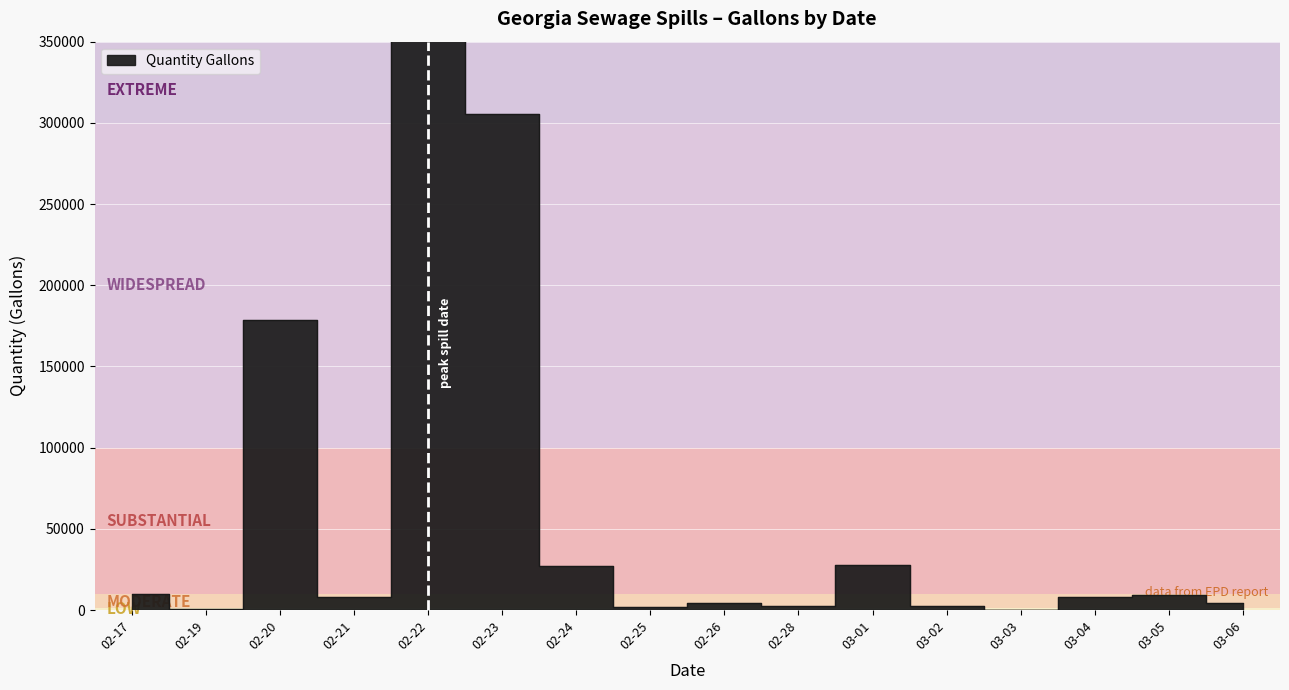

What is the label of the 14th point from the right?

02-20